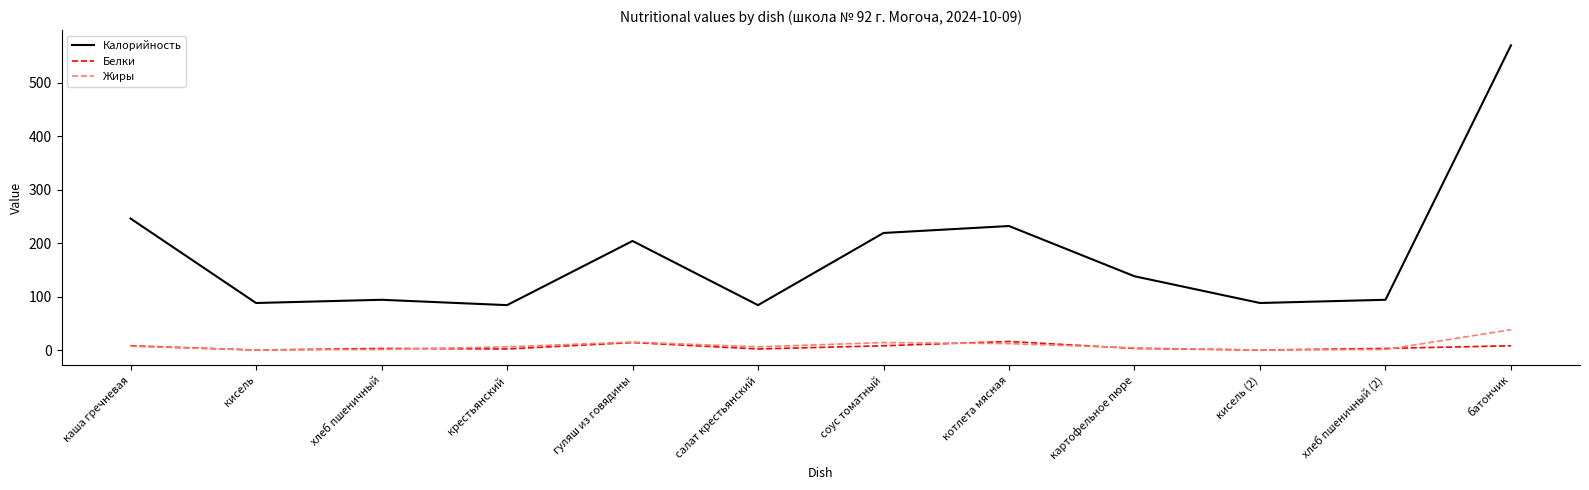

True or false: Калорийность and Жиры cross at least once.

False